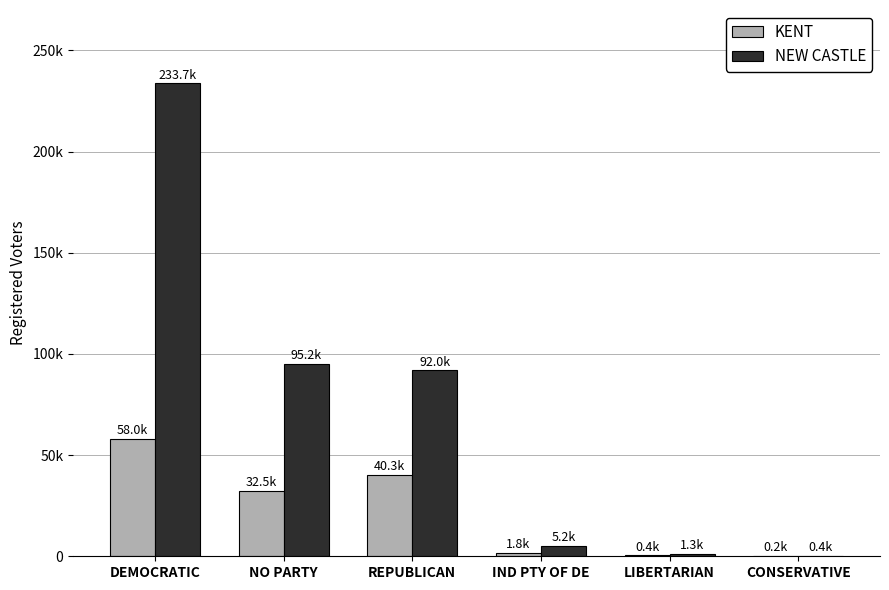

What is the sum of all NEW CASTLE values?

427692